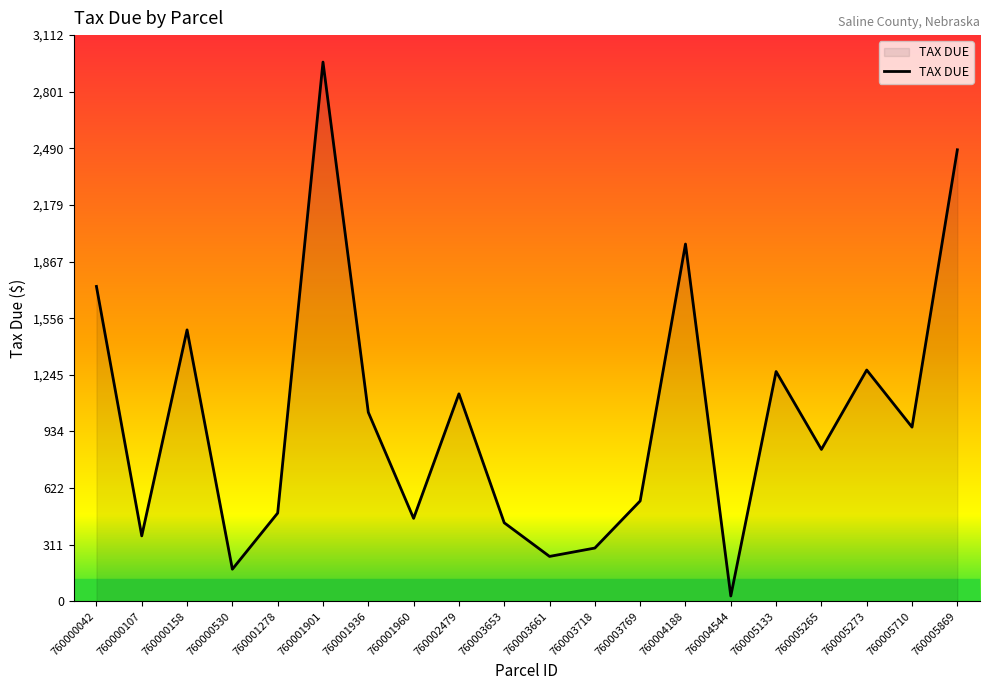

At which label is the value closest to 1496?

760000158